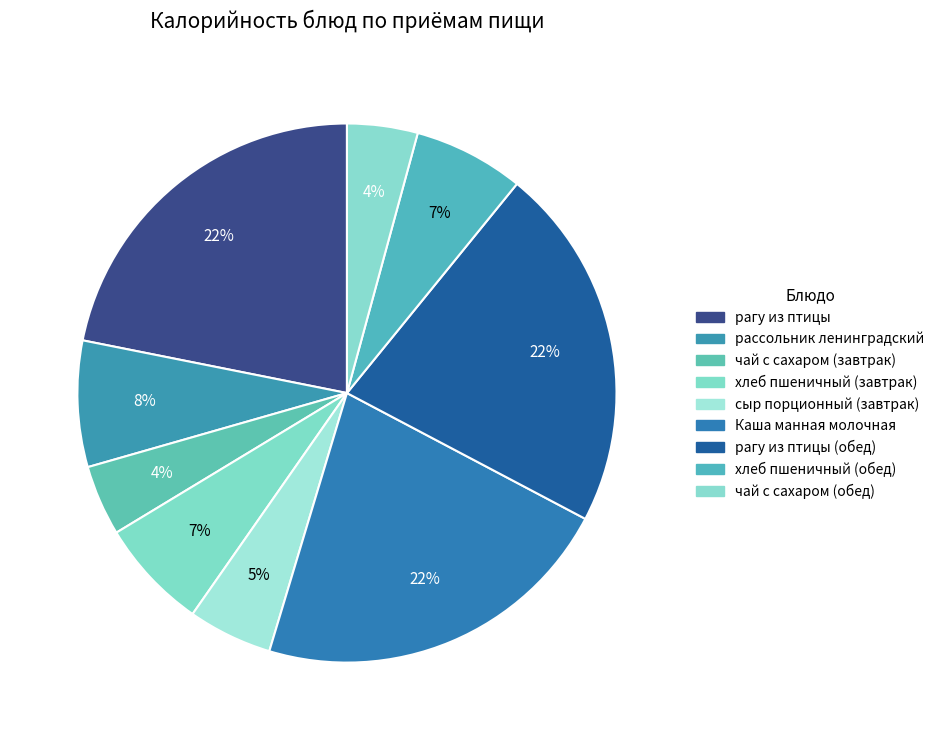

How many slices are in this pie chart?

9